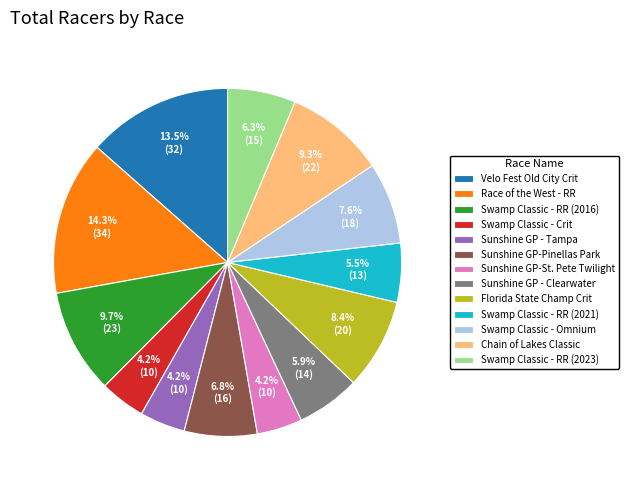

Does Swamp Classic - RR (2016) represent more than half of the total?

No